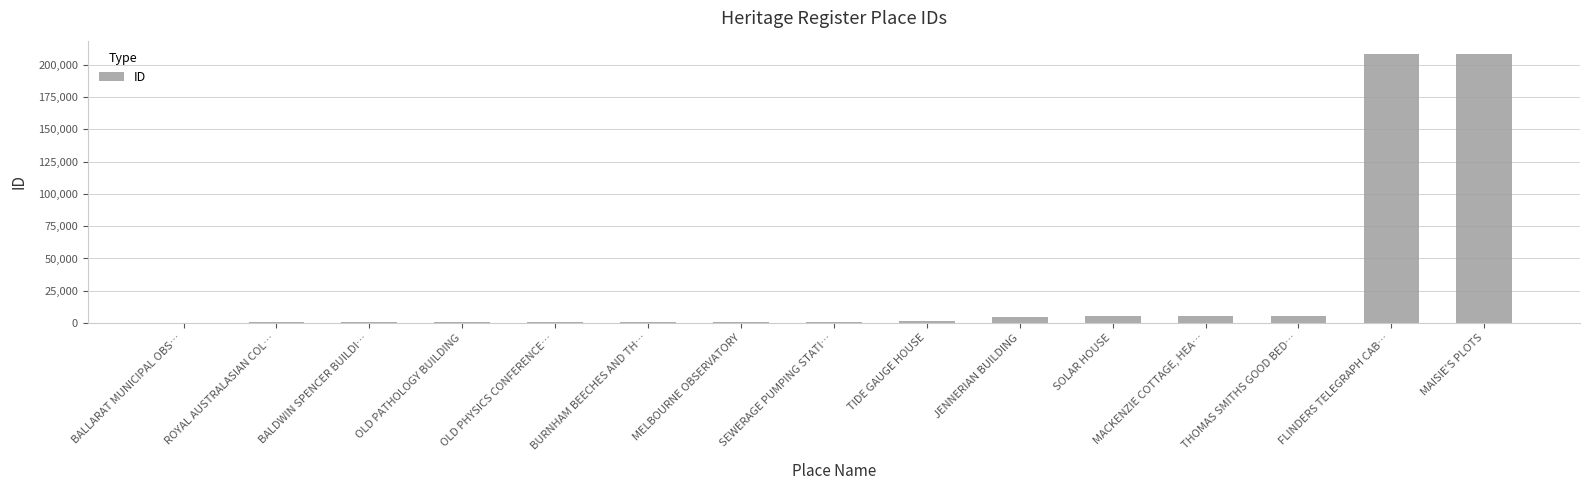

How many distinct data groups are displayed?

1